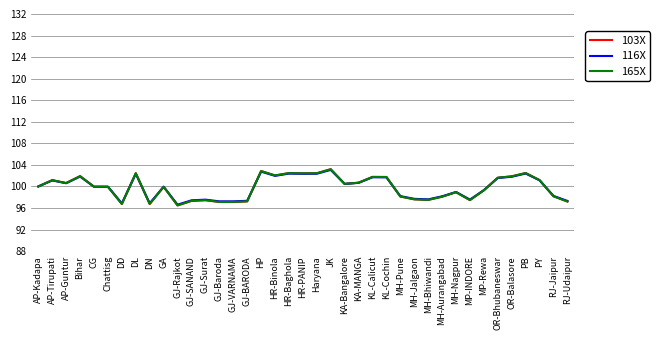

What is the label of the 12th point from the left?

GJ-SANAND